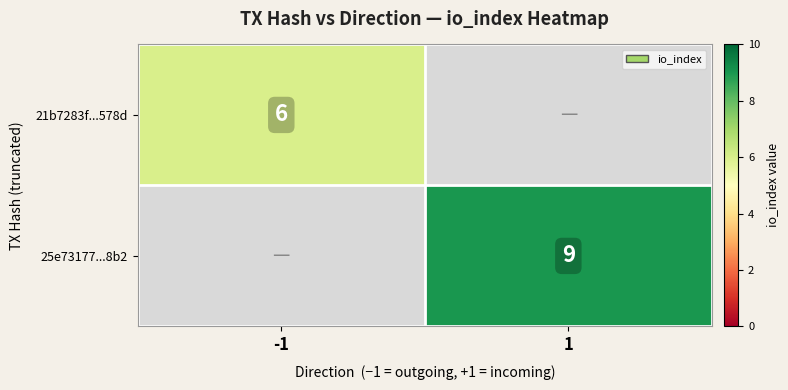

True or false: 21b7283f...578d has a value of 6 at -1.

True